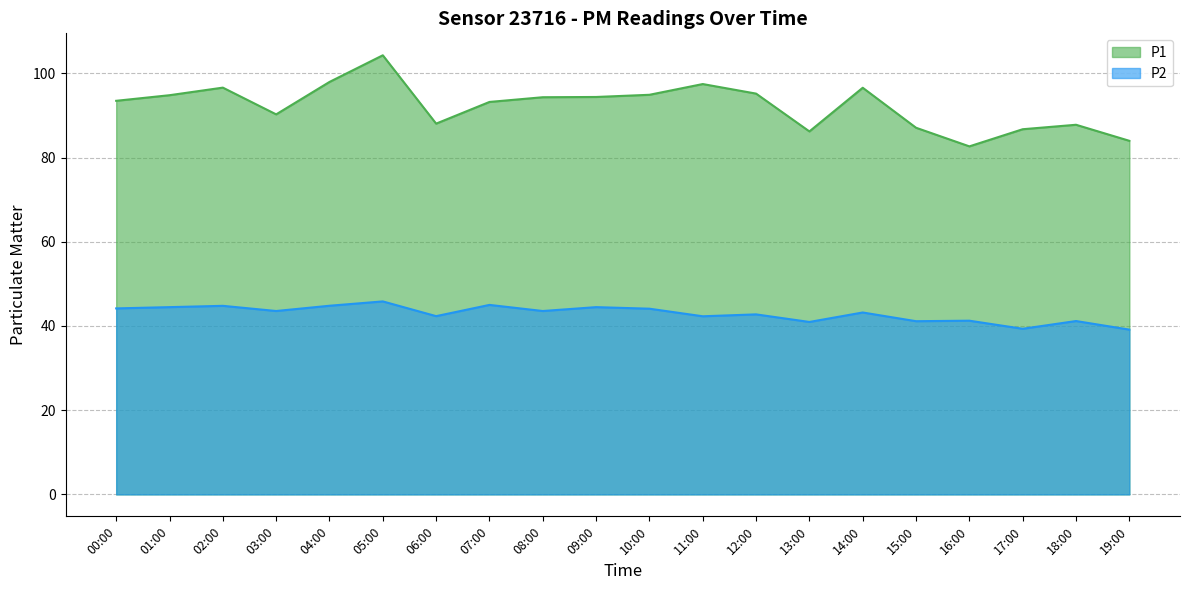

What position from the left is 11:00?

12